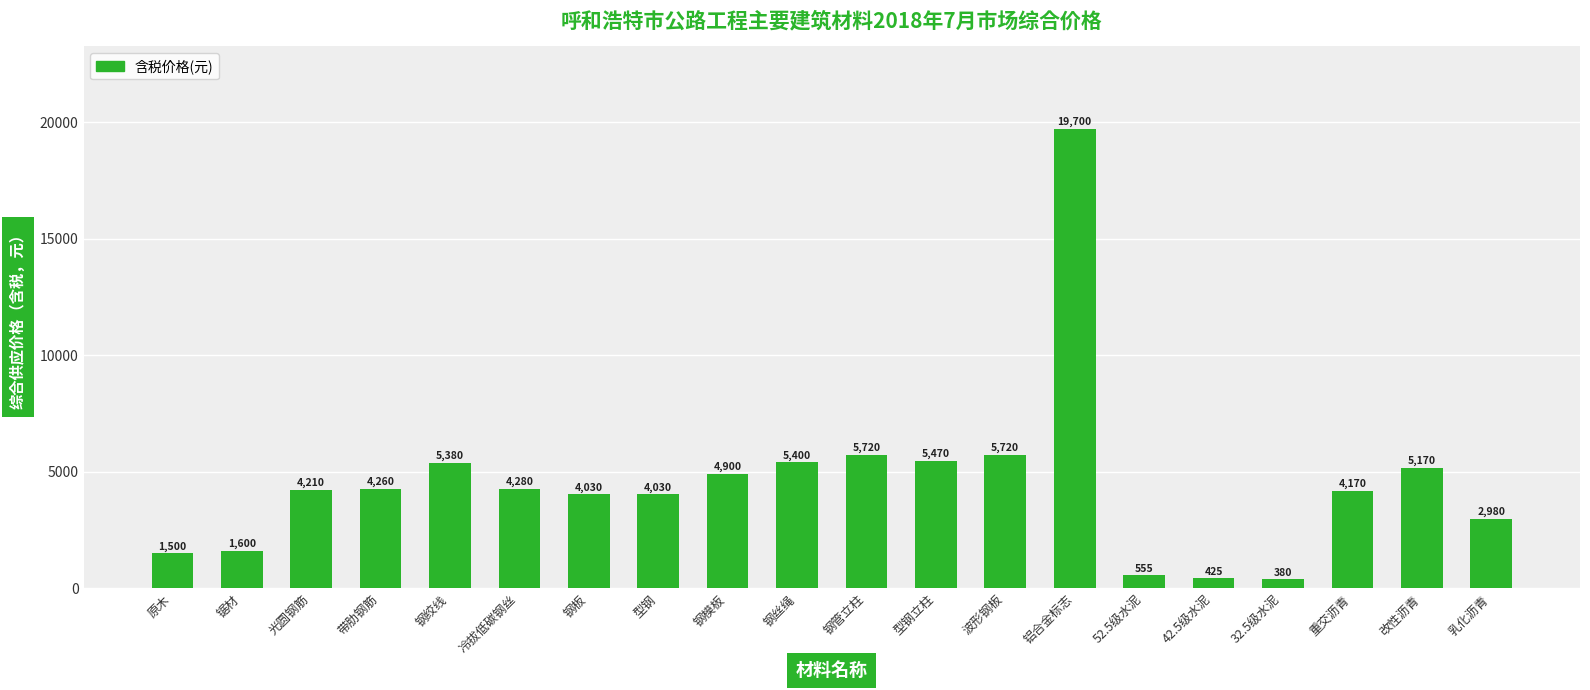

What is the value of the 9th bar from the left?

4900